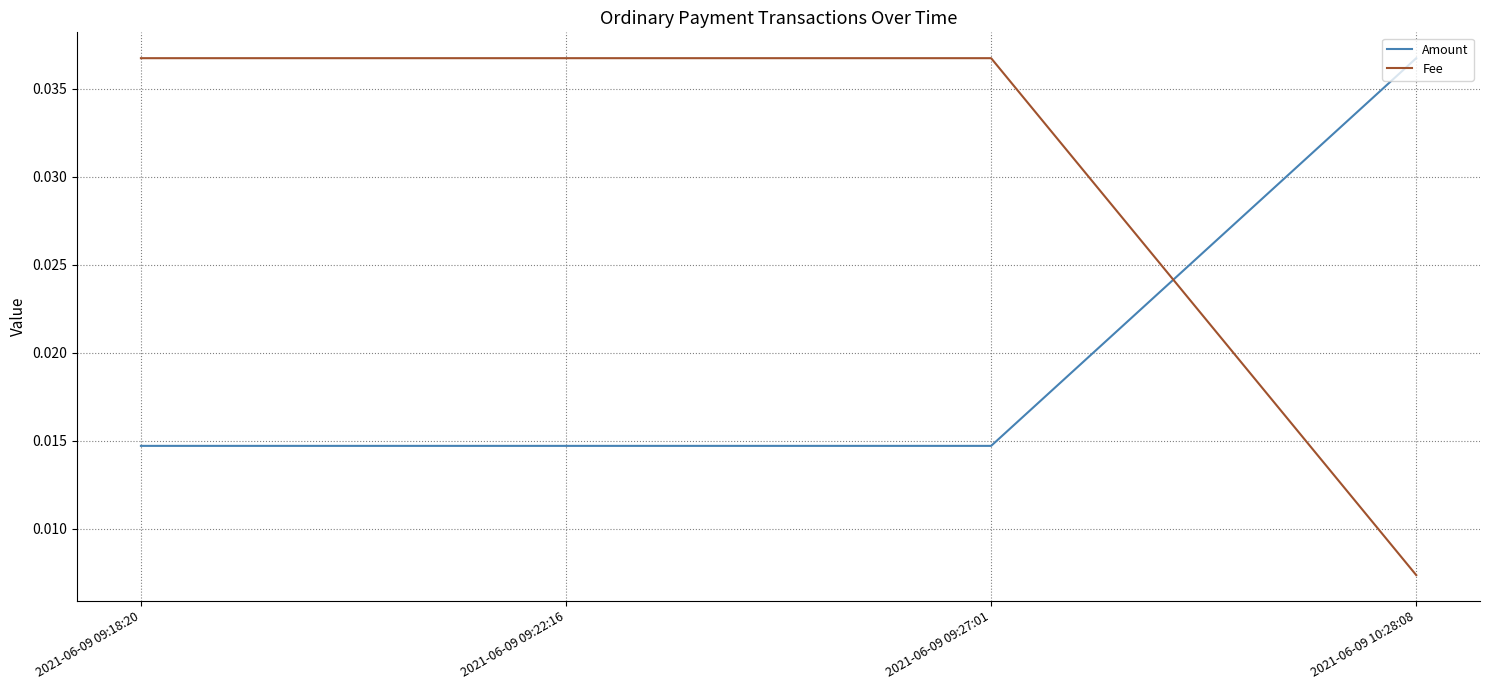

True or false: Fee has more than 1 points higher than both neighbors.

False